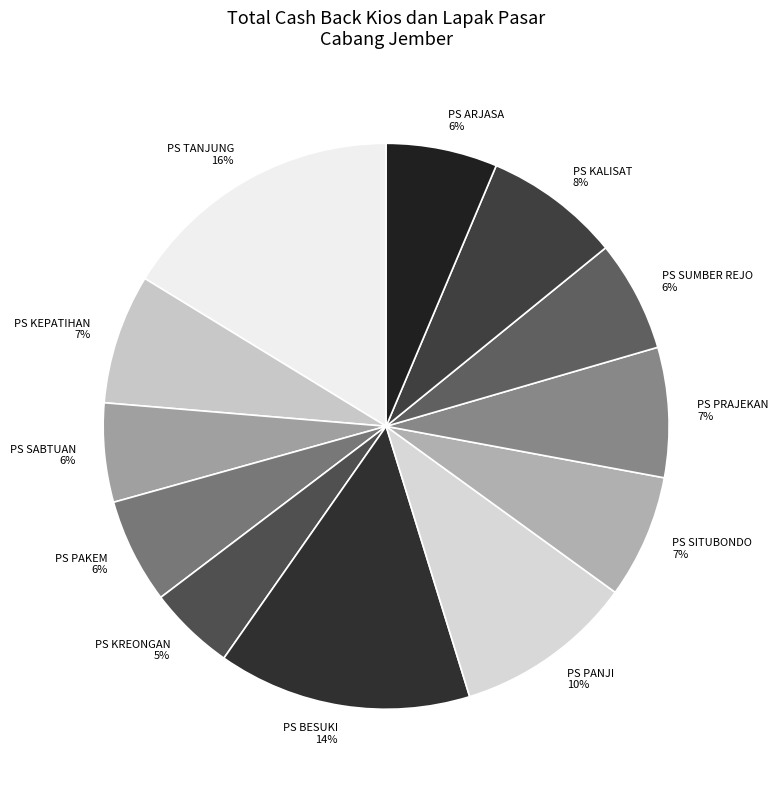

Is there a majority slice in this chart?

No